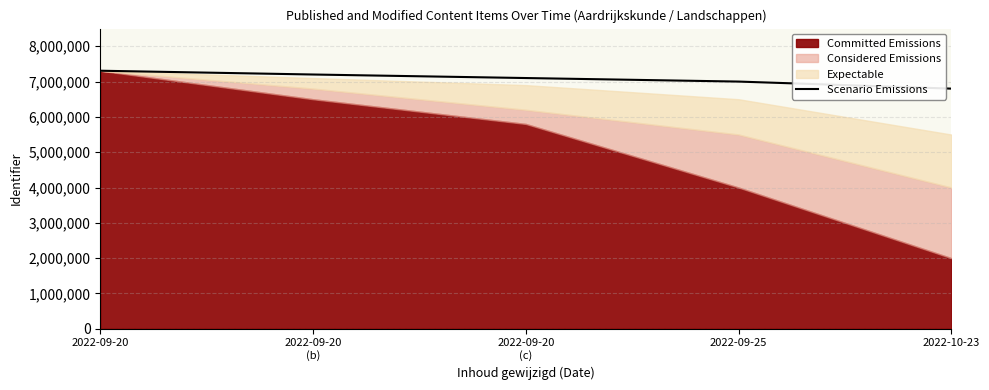

List the labels in order of value, largest first.

2022-09-20, 2022-09-20
(b), 2022-09-20
(c), 2022-09-25, 2022-10-23